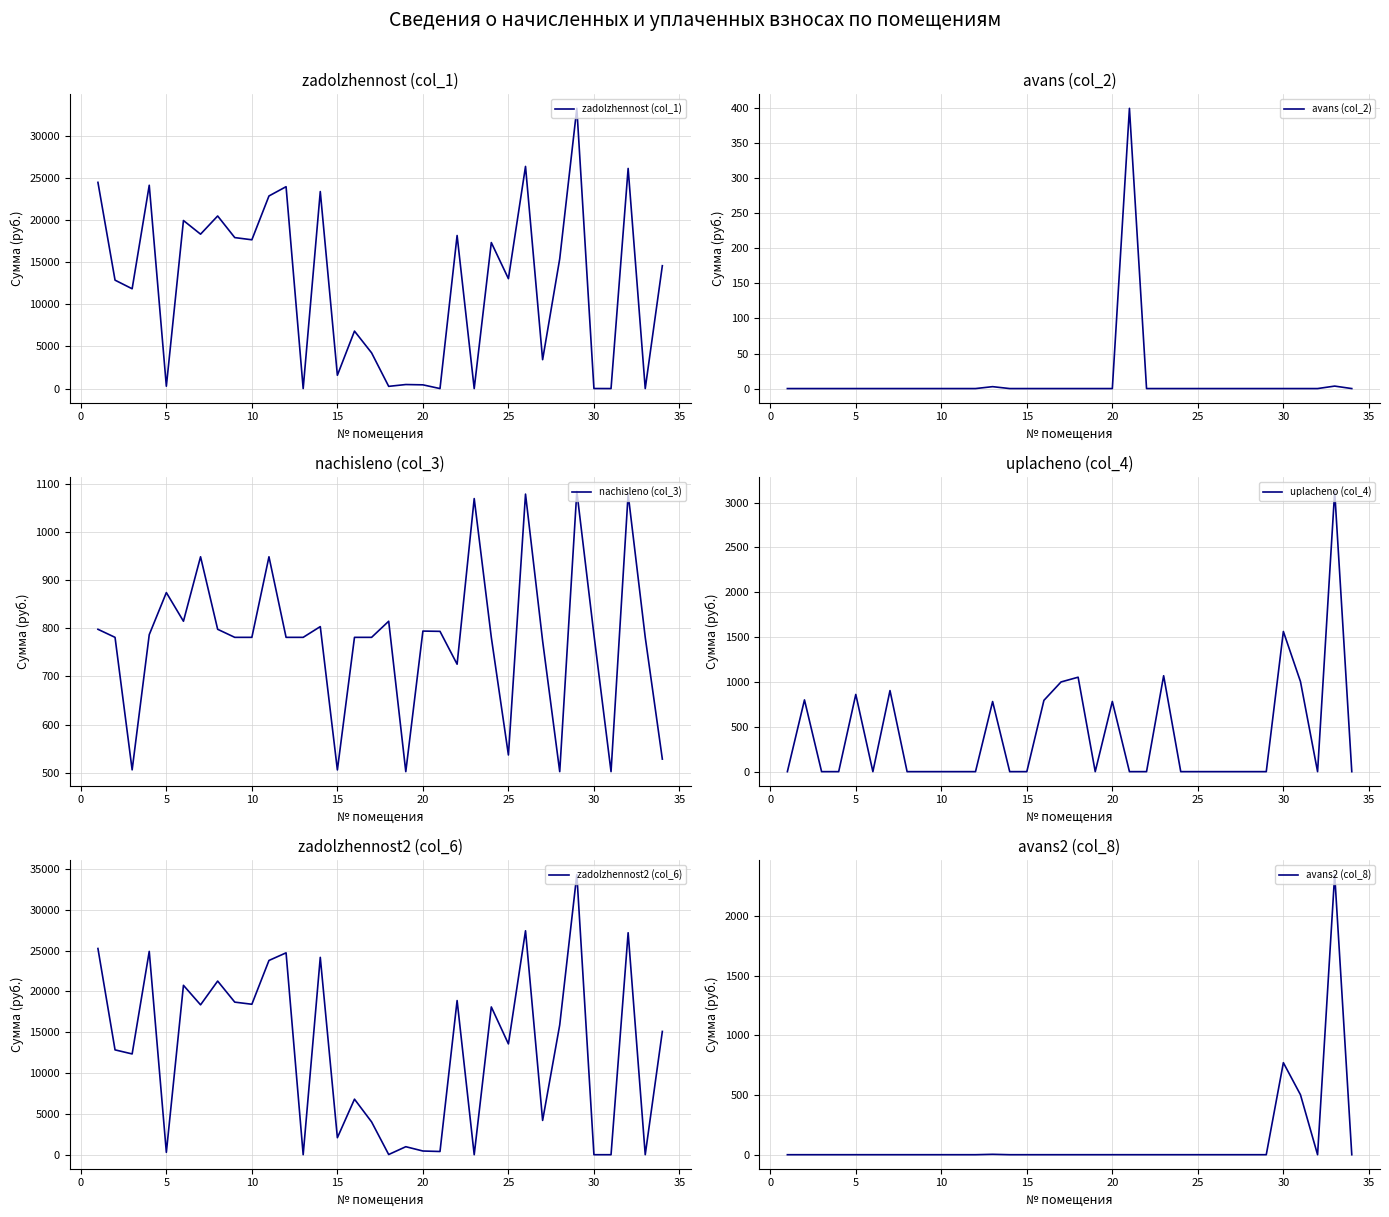

True or false: nachisleno (col_3) has more than 0 interior local peaks.

True